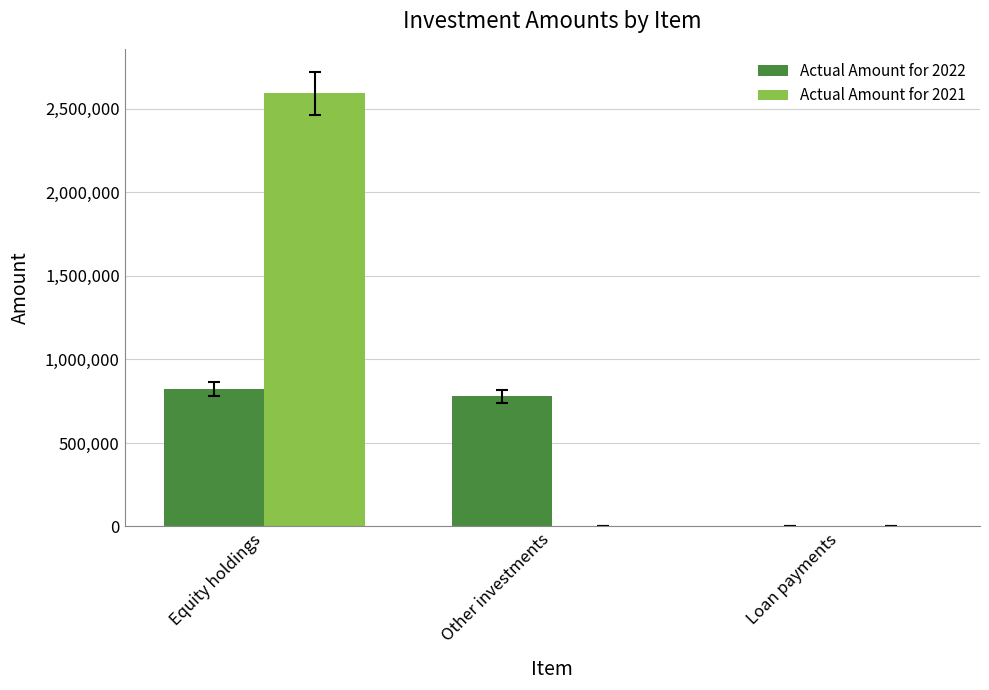

Are the bars horizontal?

No